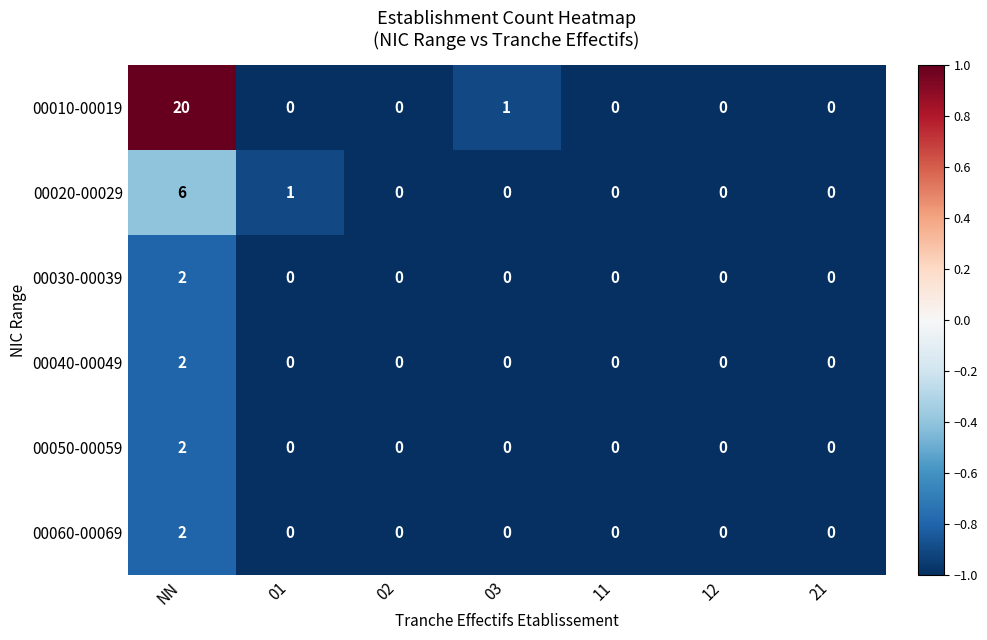

At which label does 00020-00029 reach its peak?

NN